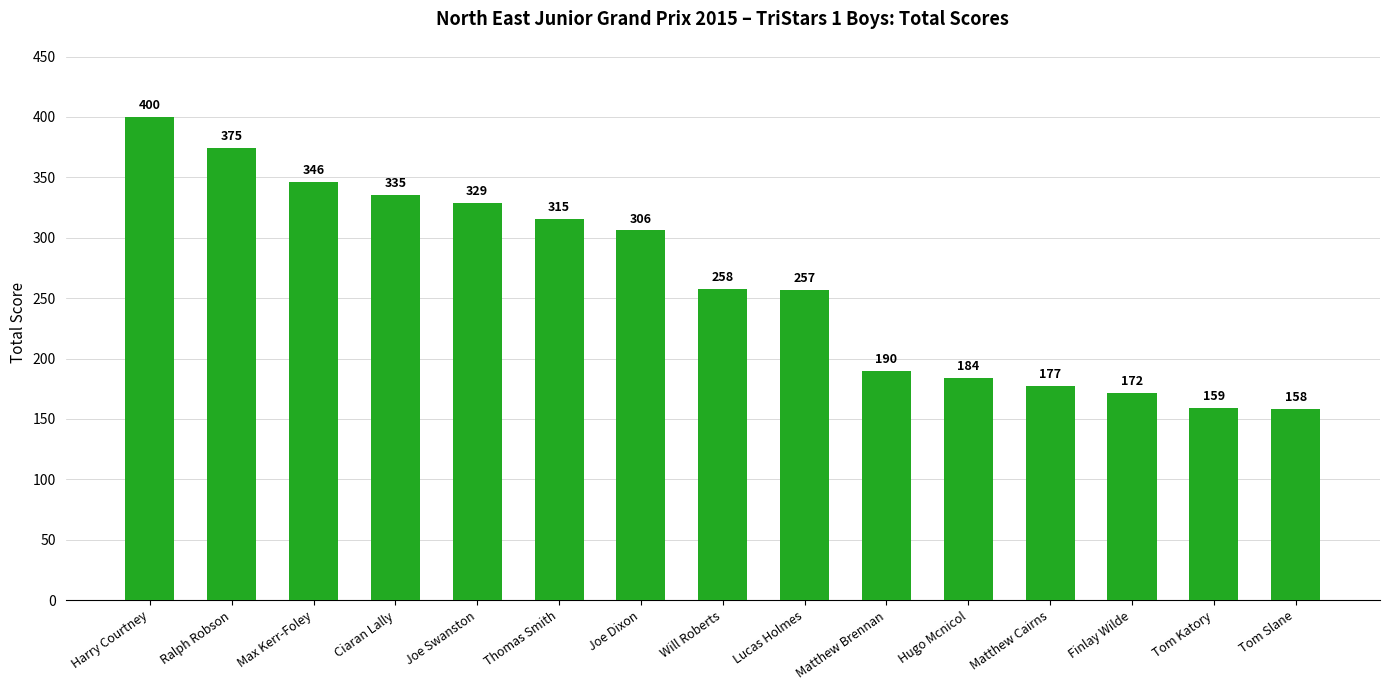

What is the label of the 8th bar from the left?

Will Roberts